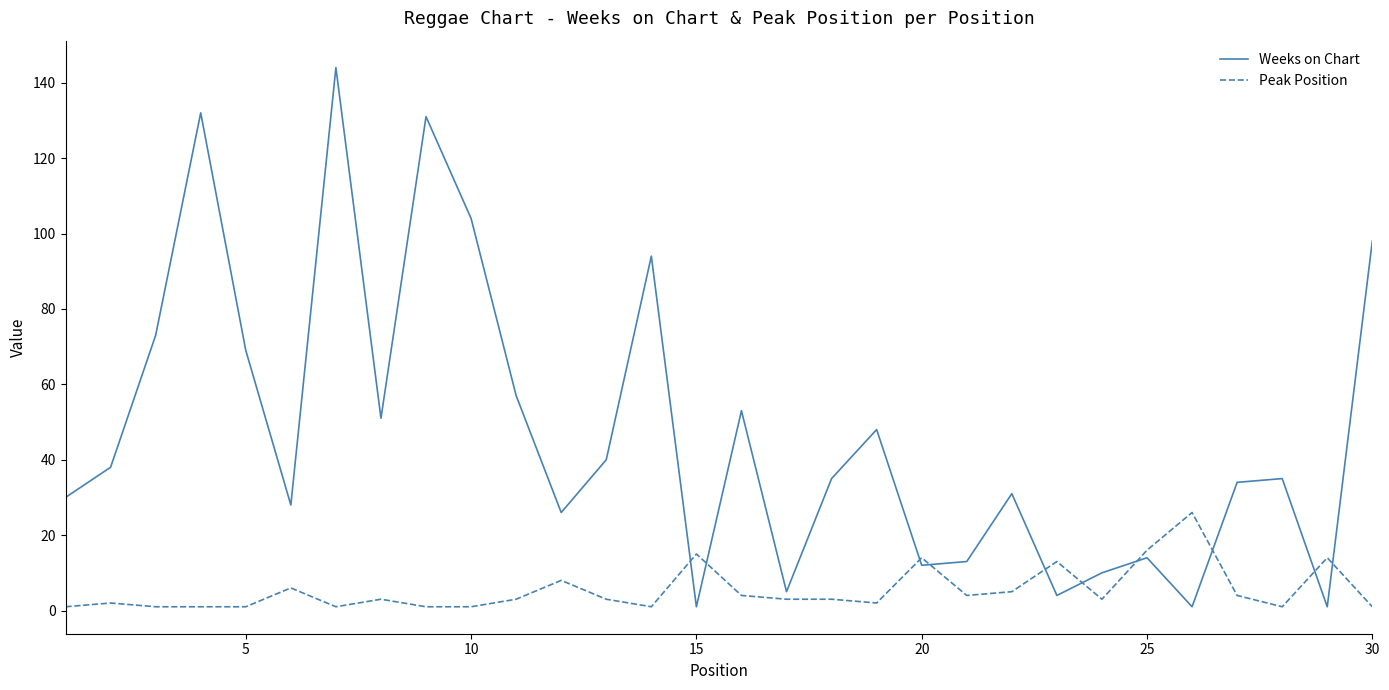

Reading left to right, transcribe all the data shown in this chart.

Weeks on Chart: 30	38	73	132	69	28	144	51	131	104	57	26	40	94	1	53	5	35	48	12	13	31	4	10	14	1	34	35	1	98
Peak Position: 1	2	1	1	1	6	1	3	1	1	3	8	3	1	15	4	3	3	2	14	4	5	13	3	16	26	4	1	14	1